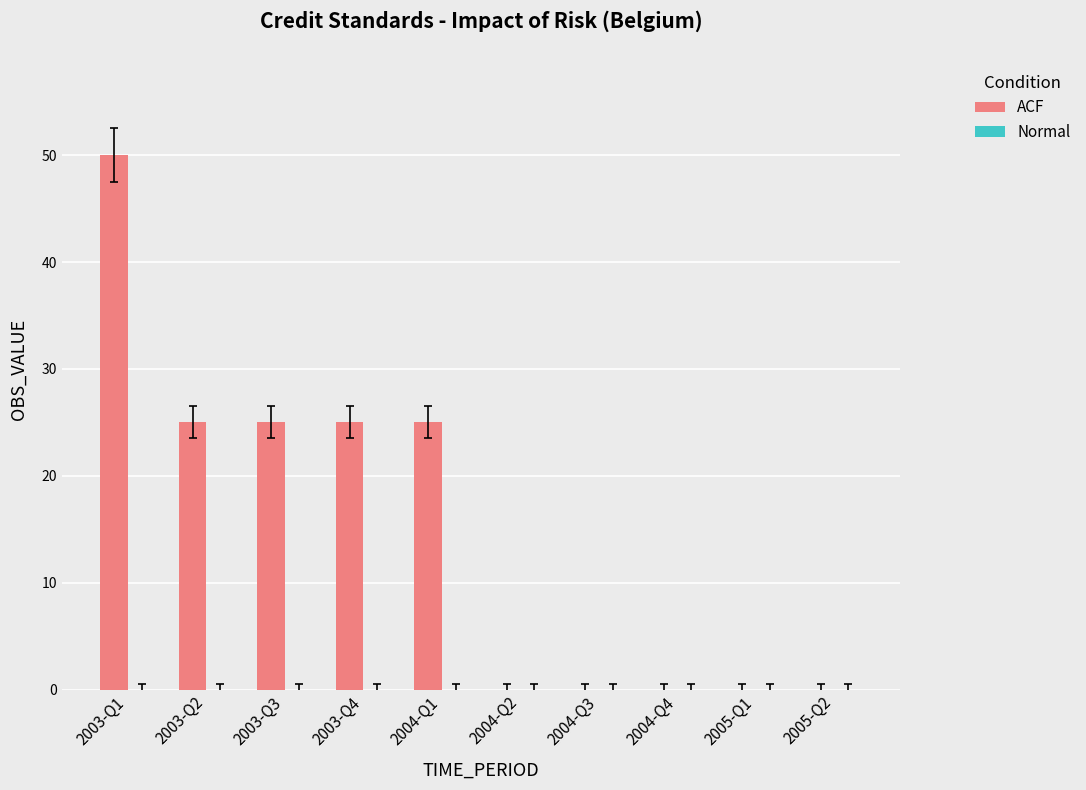

Which has a higher value, 2004-Q1 or 2003-Q1?

2003-Q1